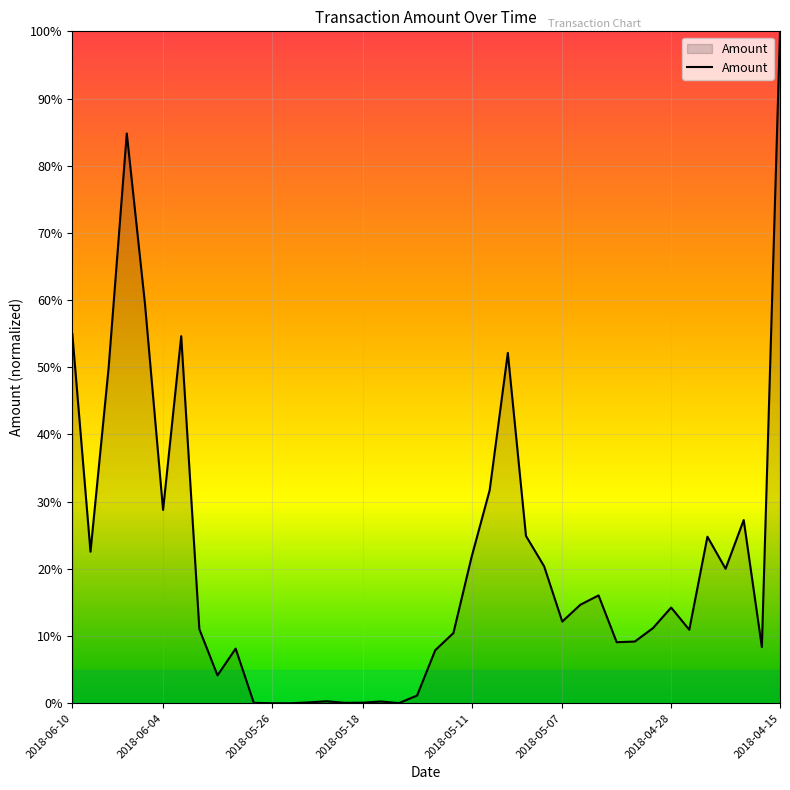

What is the difference between the maximum and minimum values?

1.0